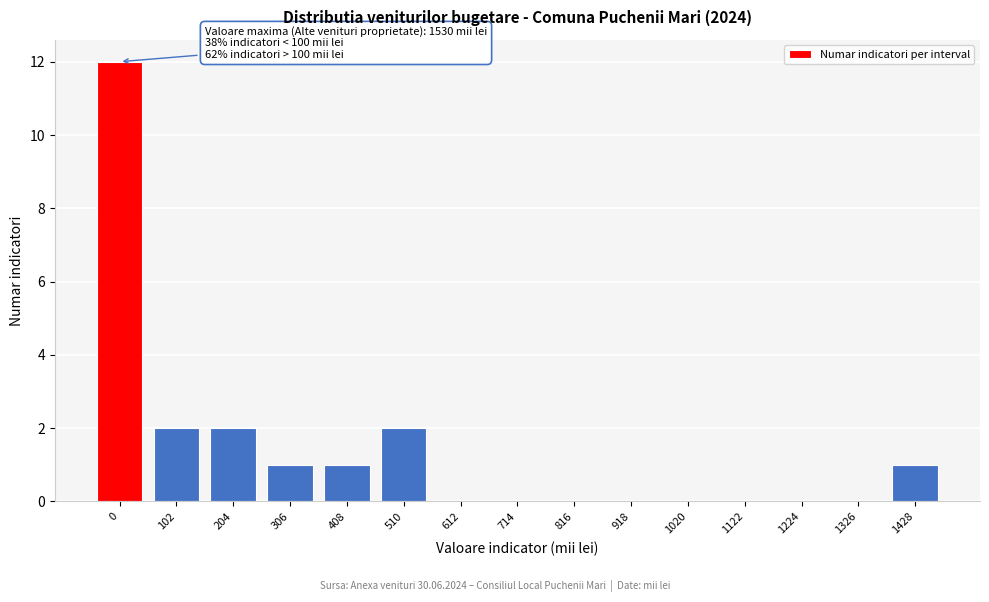

Reading left to right, transcribe all the data shown in this chart.

0=12	102=2	204=2	306=1	408=1	510=2	612=0	714=0	816=0	918=0	1020=0	1122=0	1224=0	1326=0	1428=1